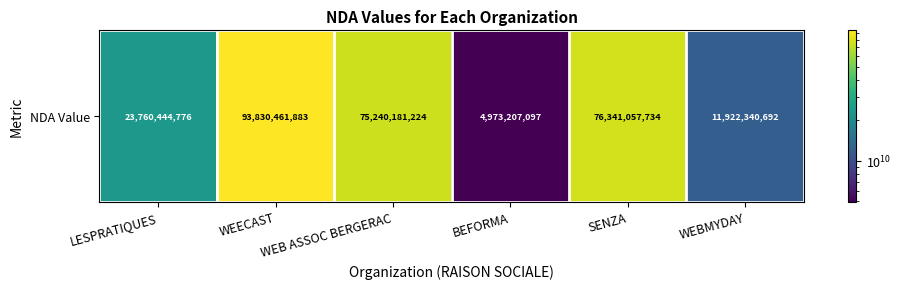

How many data points are above 75240181224?

2